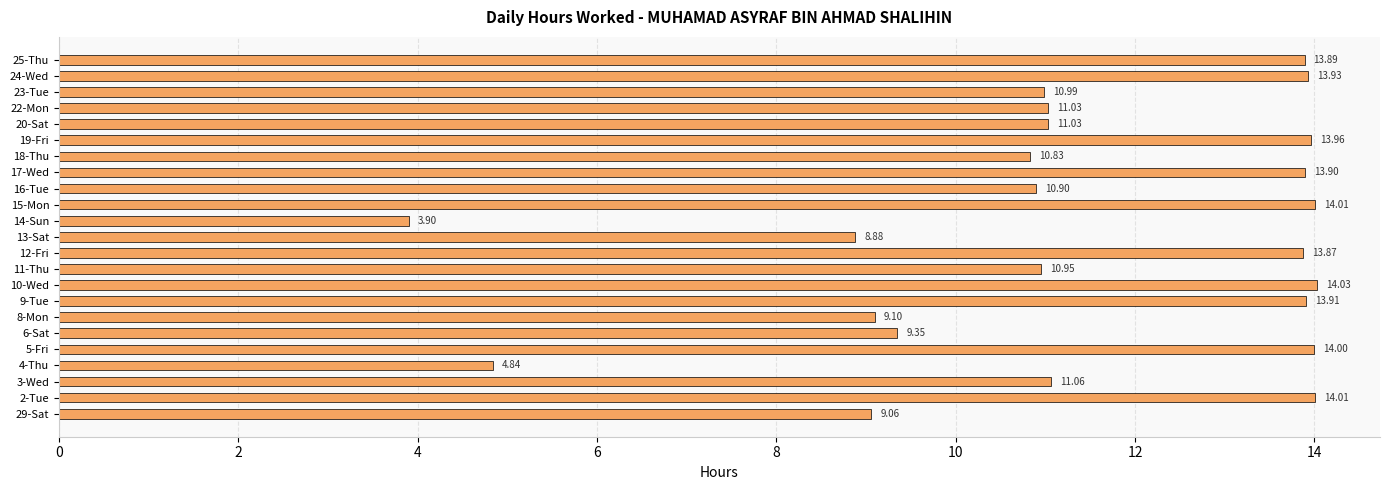

What is the difference between the second highest and second lowest values?

9.2